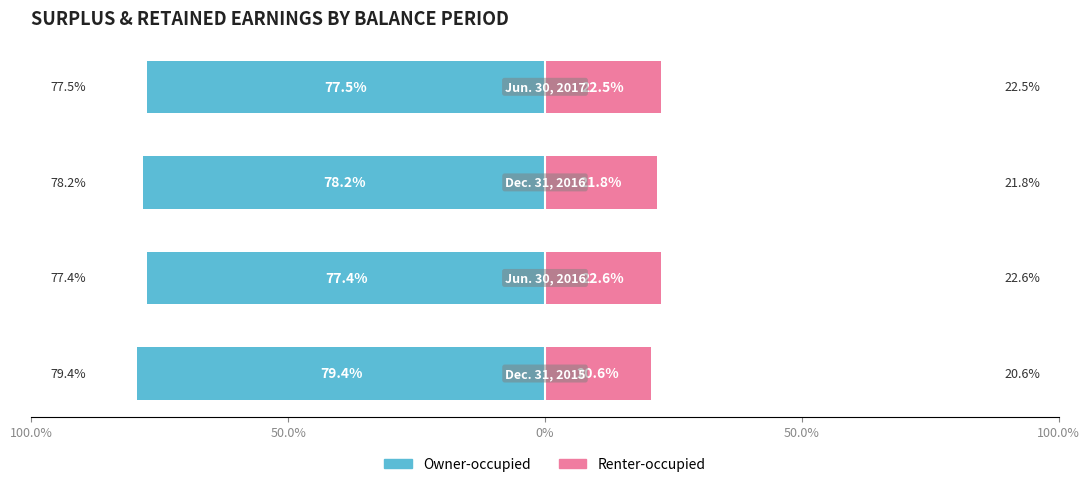

What are all the series names shown in the legend?

Owner-occupied, Renter-occupied